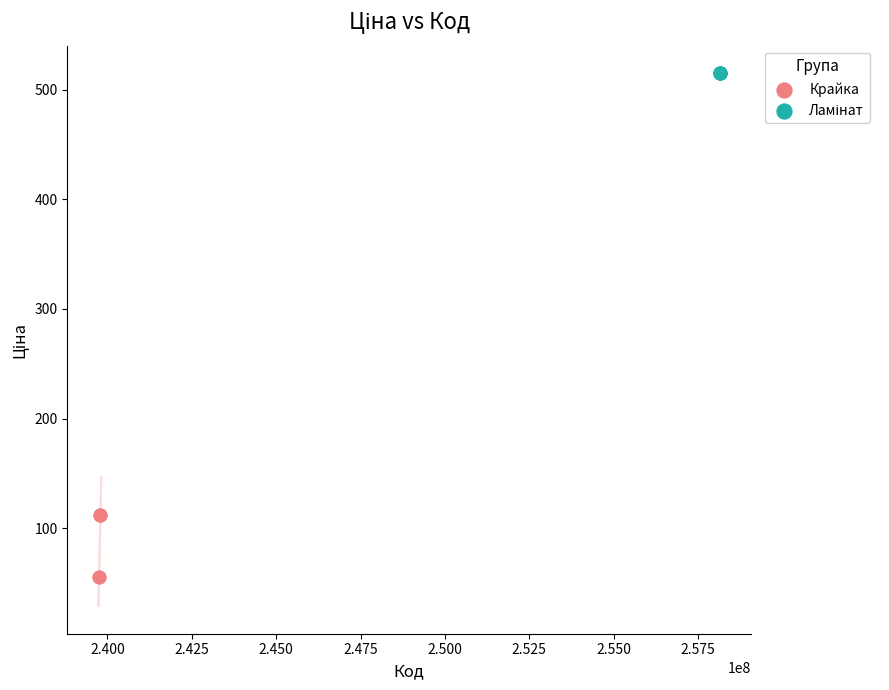

Which series reaches the minimum Y coordinate?

Крайка